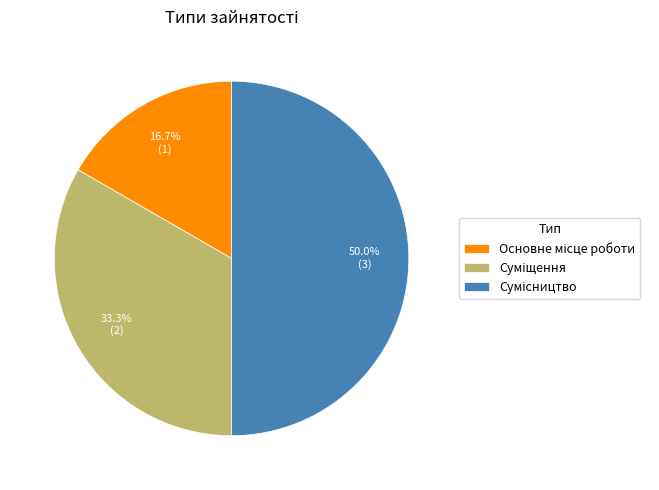

How many segments does this pie chart have?

3